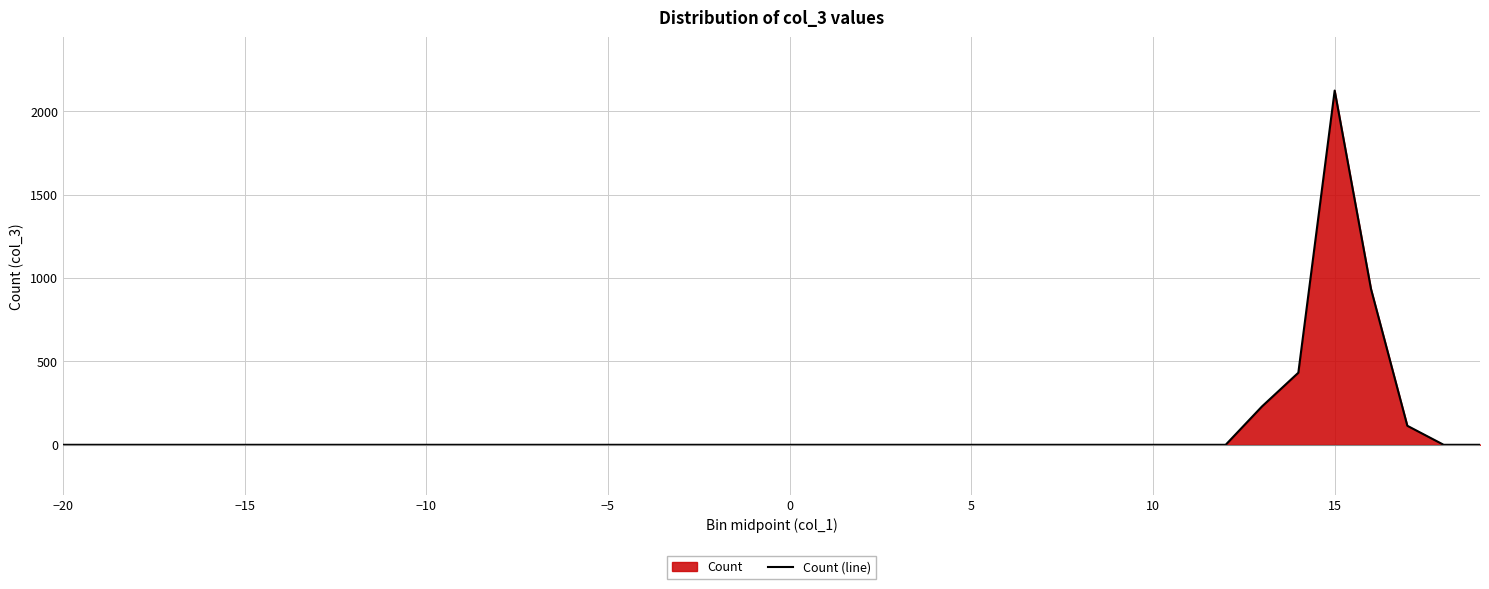

How many values are above zero?

5